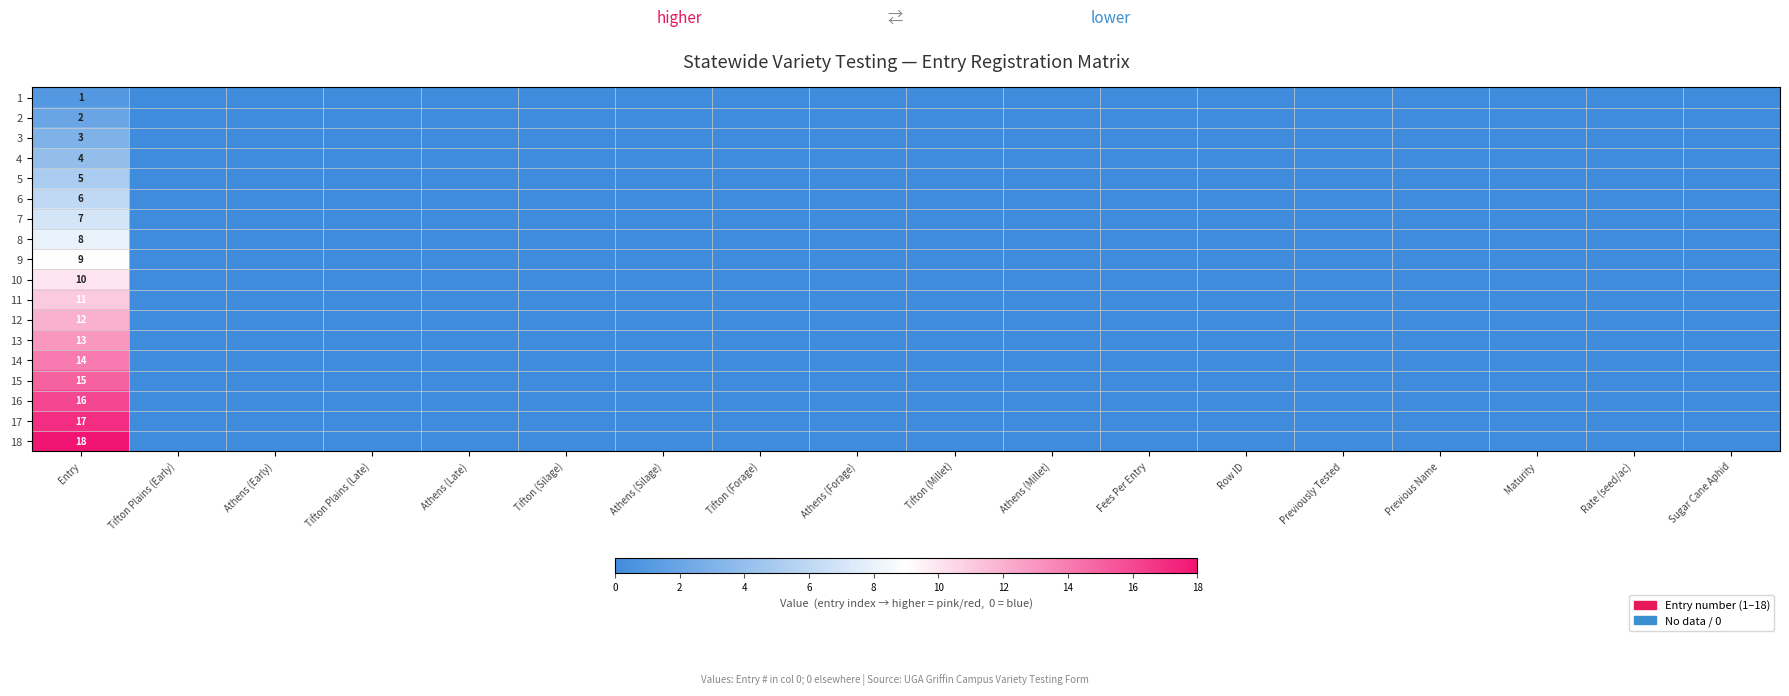

At which label is 16 closest to 8?

Entry